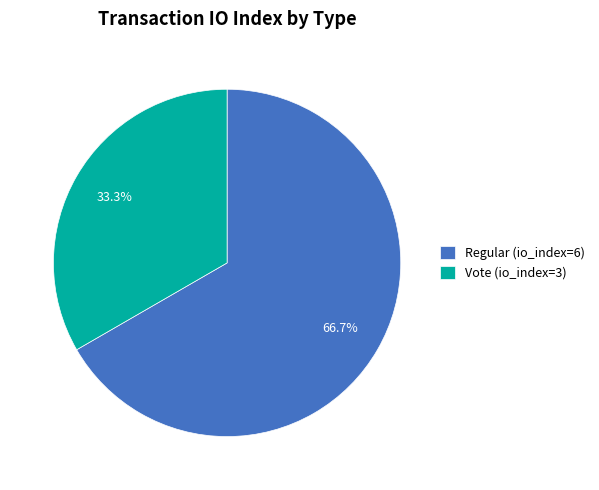

To the nearest percent, what is the difference between the Regular (io_index=6) and Vote (io_index=3) slice percentages?

33%